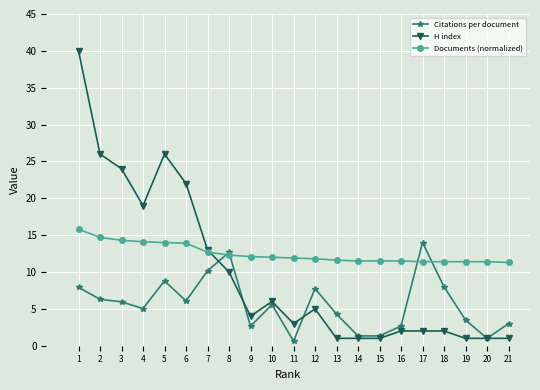

At which label does Citations per document reach its peak?

17